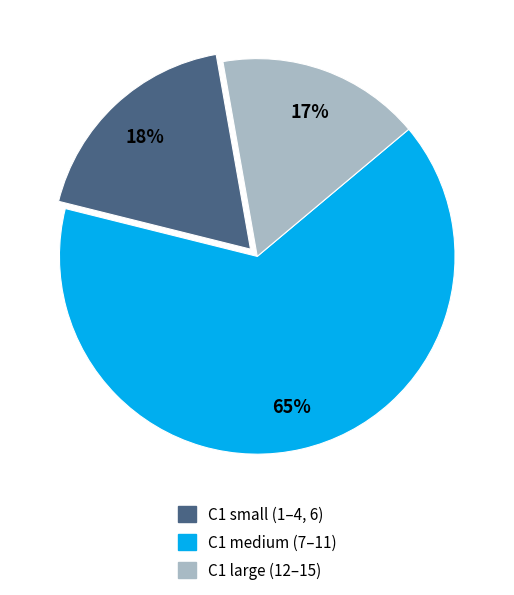

Is the sum of C1 large (12–15) and C1 small (1–4, 6) greater than half?

No